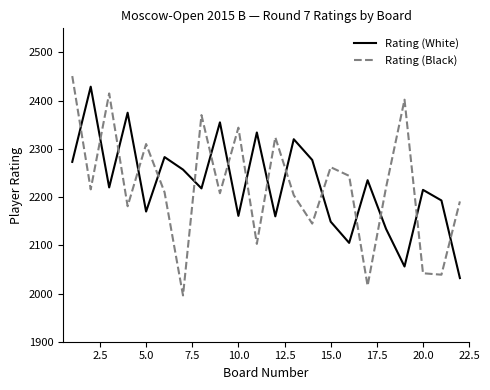

How many lines are shown in the chart?

2